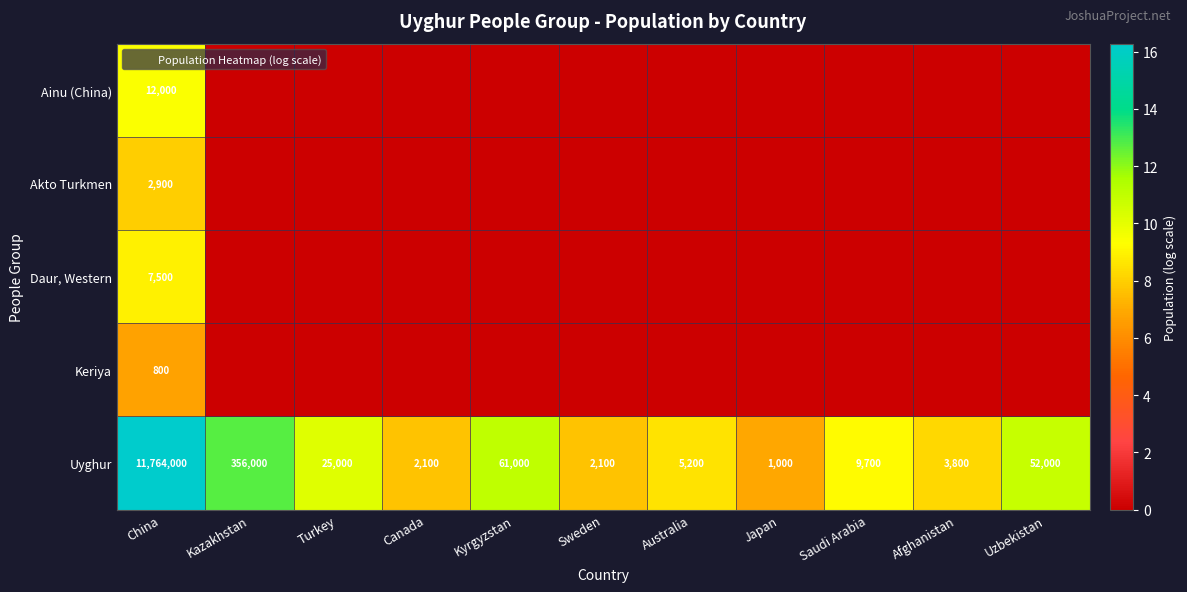

Between Sweden and Australia, which is larger?

Sweden